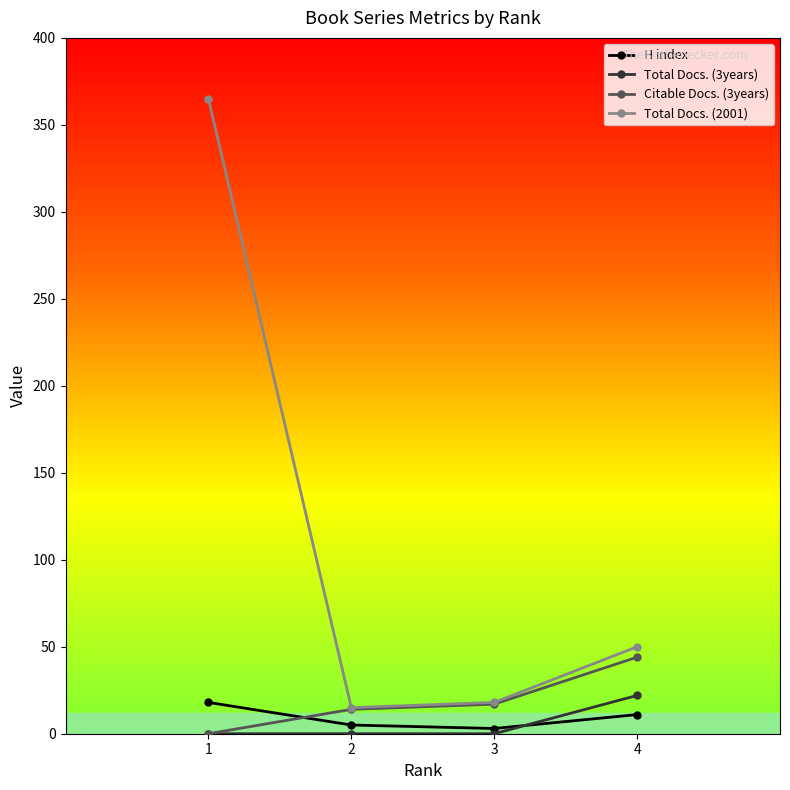

At which label does Citable Docs. (3years) reach its peak?

4